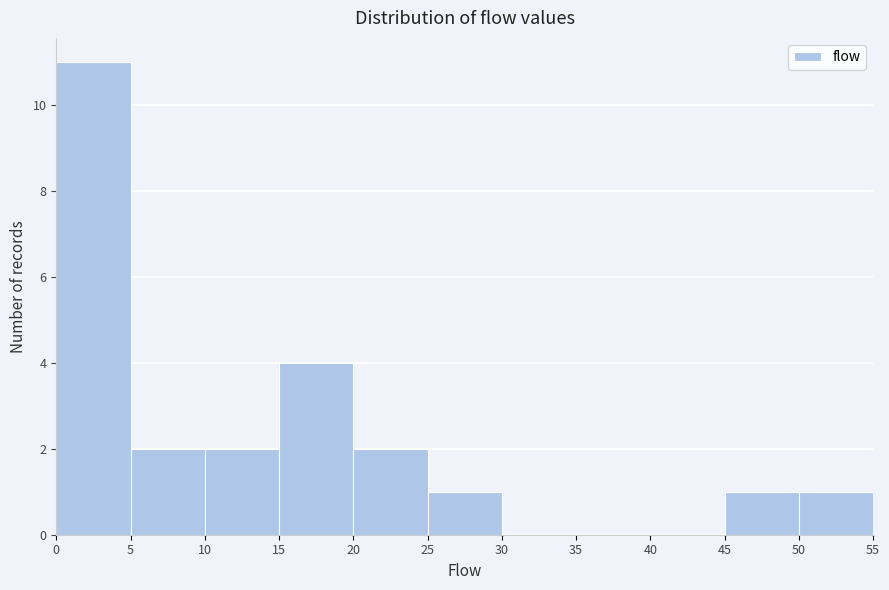

What is the height of the bar covering 20 to 25 on the x-axis? The values are not printed on the chart, so give them approximately, as read against the axis.

2